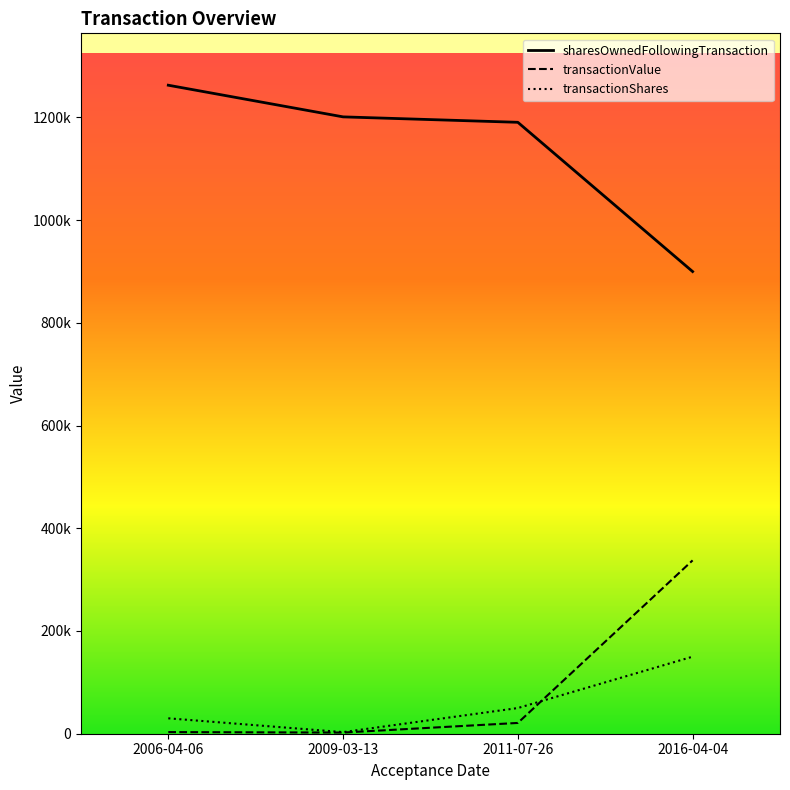

List the labels in order of sharesOwnedFollowingTransaction value, largest first.

2006-04-06, 2009-03-13, 2011-07-26, 2016-04-04